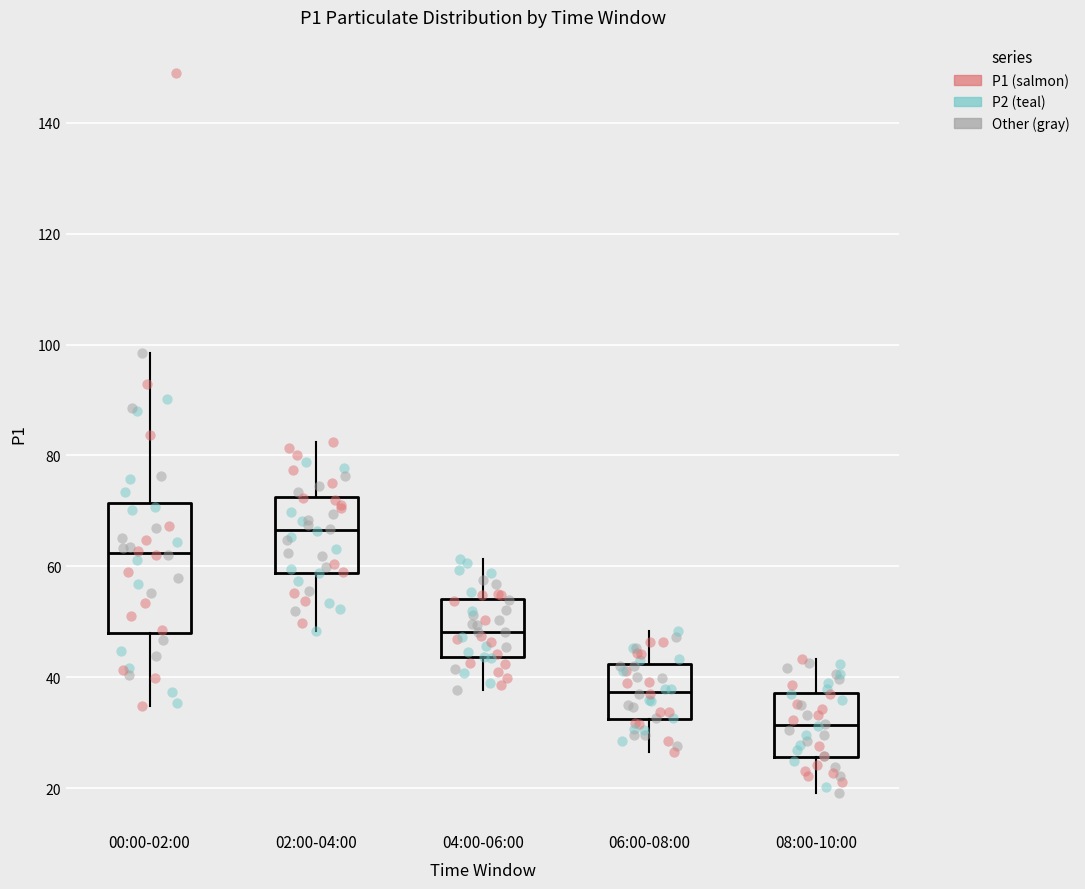

Reading left to right, transcribe this box plot: for each box, give where its median line is, the range the box spans, and where its two whiskers end, as read against the y-axis. The values are not printed on the chart, so give them approximately, as read against the axis.

00:00-02:00: median 62, box 48 to 72, whiskers 34 to 98
02:00-04:00: median 66, box 58 to 72, whiskers 48 to 82
04:00-06:00: median 48, box 44 to 54, whiskers 38 to 62
06:00-08:00: median 38, box 32 to 42, whiskers 26 to 48
08:00-10:00: median 32, box 26 to 38, whiskers 20 to 44